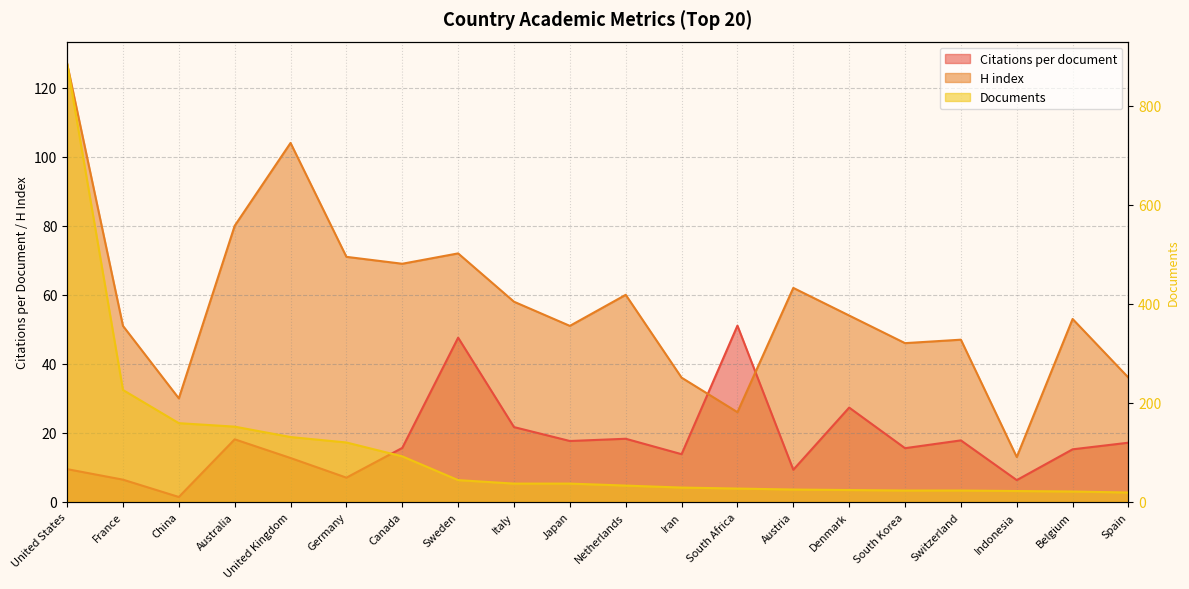

Which series has the largest total across all categories?

Documents